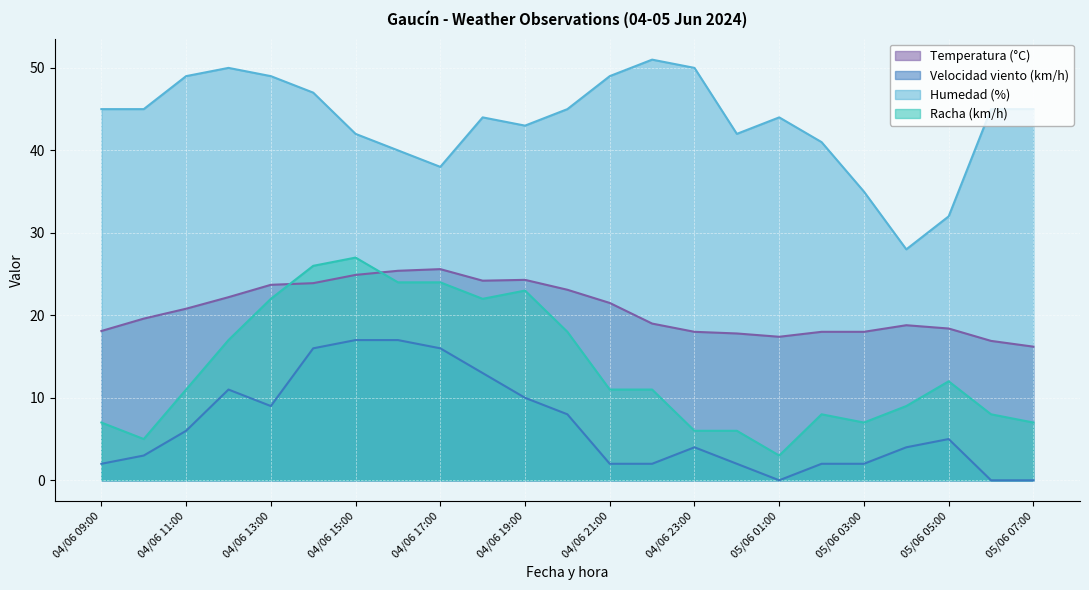

List the labels in order of Humedad (%) value, largest first.

04/06 22:00, 04/06 12:00, 04/06 23:00, 04/06 11:00, 04/06 13:00, 04/06 21:00, 04/06 14:00, 04/06 09:00, 04/06 10:00, 04/06 20:00, 05/06 06:00, 05/06 07:00, 04/06 18:00, 05/06 01:00, 04/06 19:00, 04/06 15:00, 05/06 00:00, 05/06 02:00, 04/06 16:00, 04/06 17:00, 05/06 03:00, 05/06 05:00, 05/06 04:00